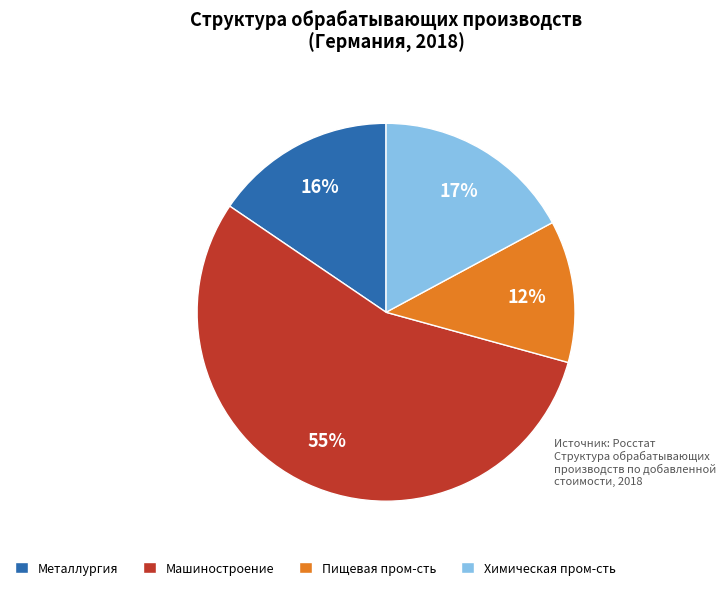

What is the largest slice in the pie chart?

Машиностроение